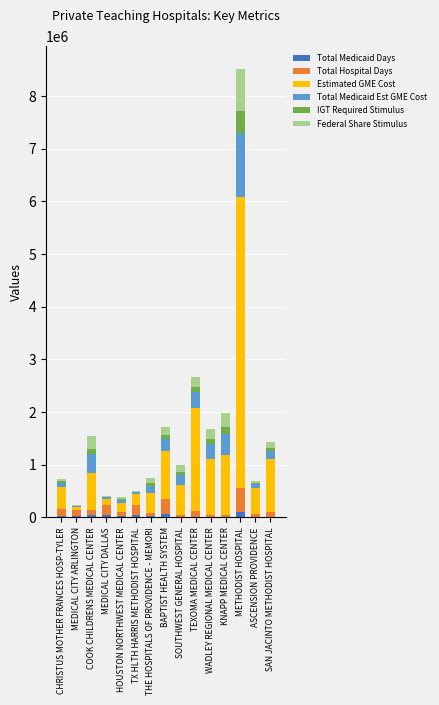

At which category is the sum across all series the highest?

METHODIST HOSPITAL